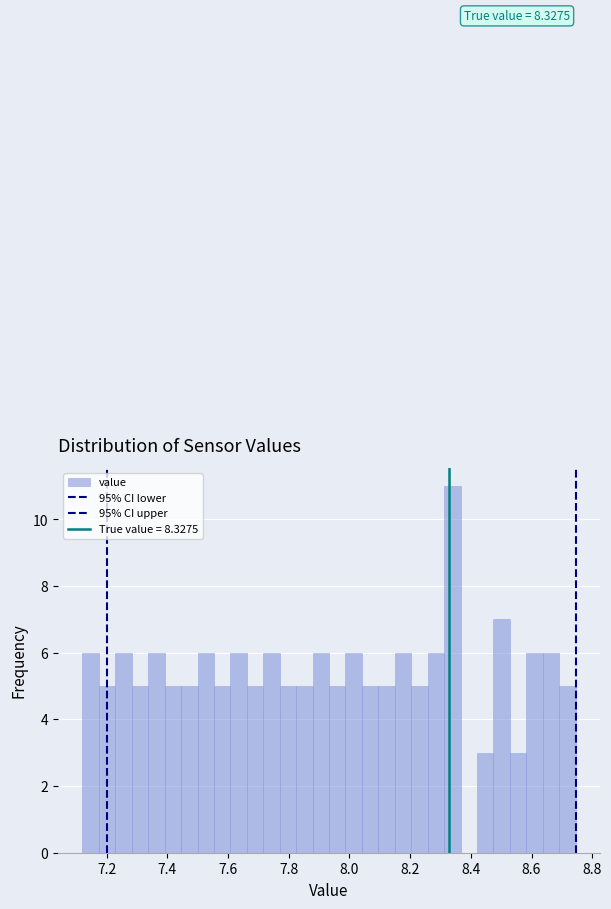

Around what value on the x-axis is the tallest bar? Give the approximate position of its centre, as read against the axis.

8.34